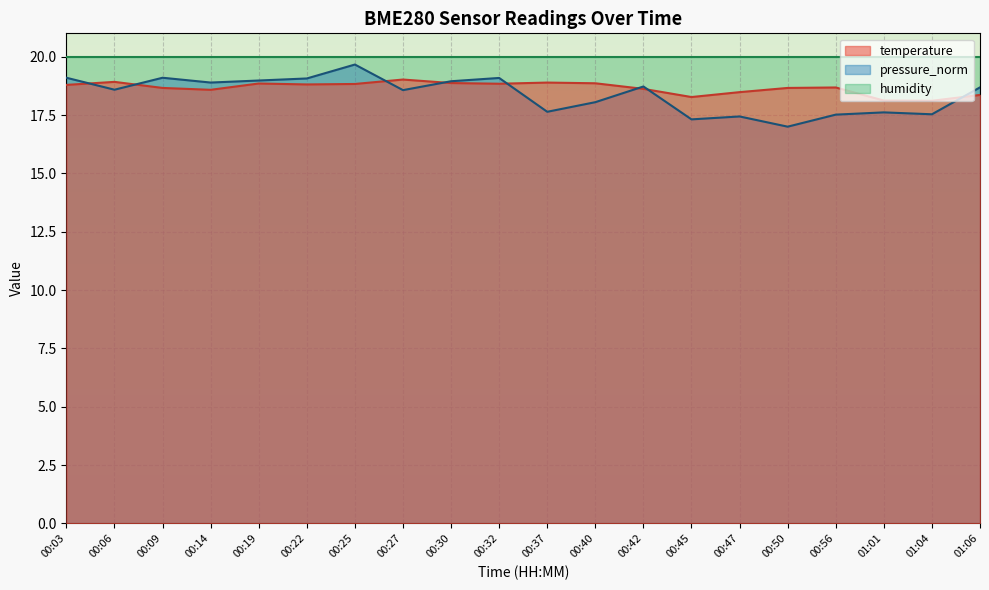

Between 00:25 and 00:30, which is larger?

00:30